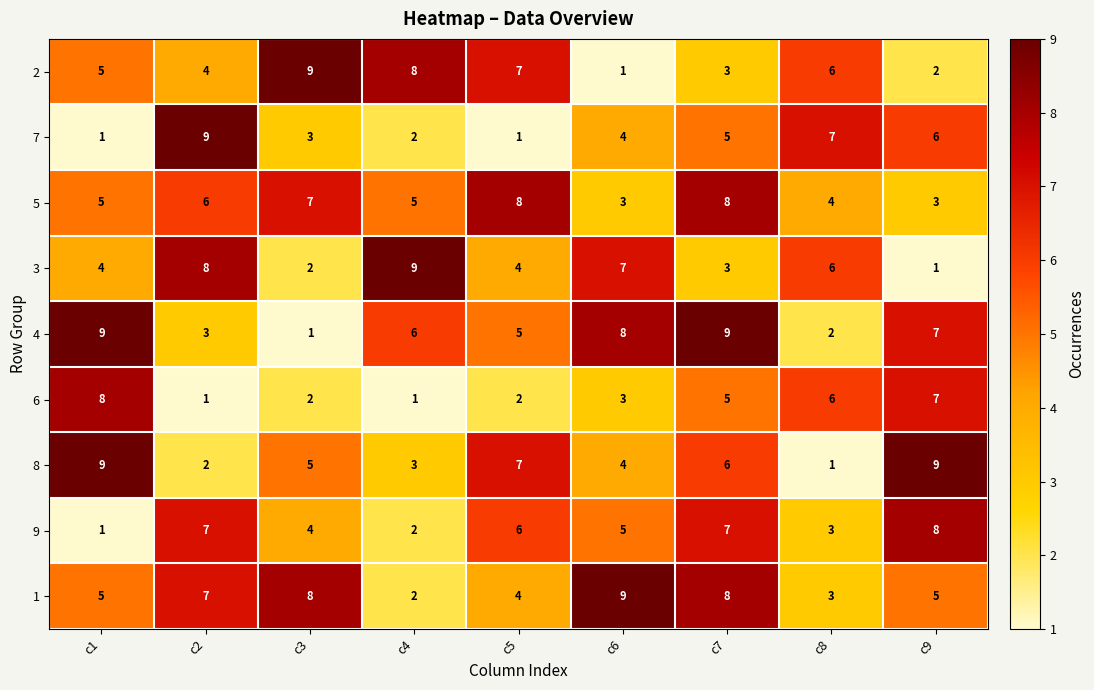

At which label is 8 closest to 5?

c3